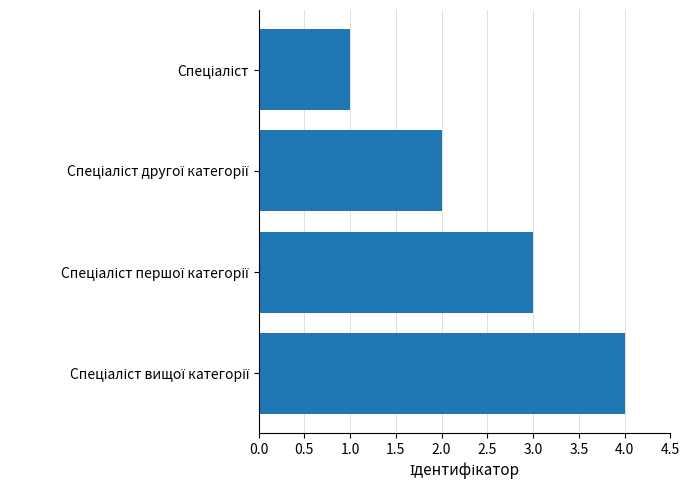

What is the greatest value displayed?

4